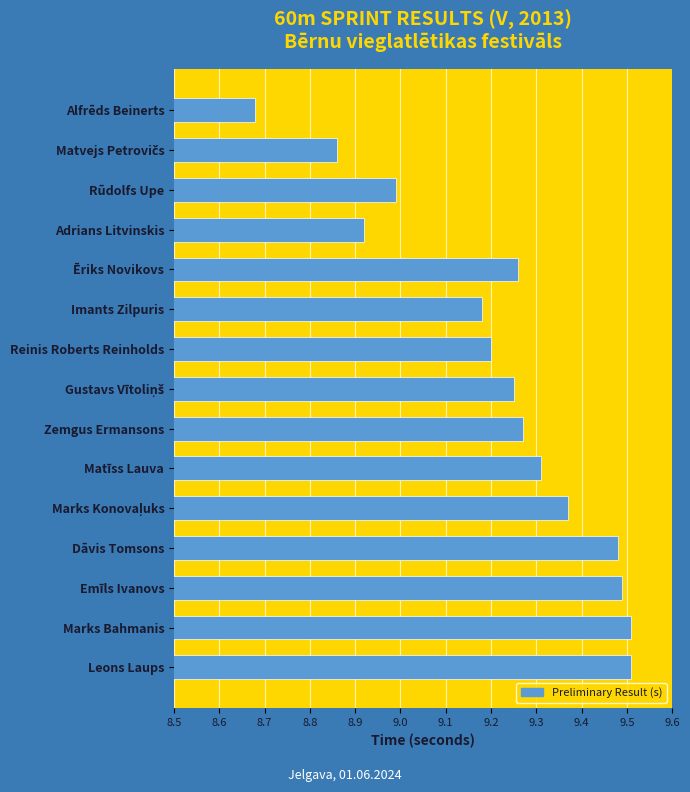

What is the label of the 5th bar from the top?

Ēriks Novikovs